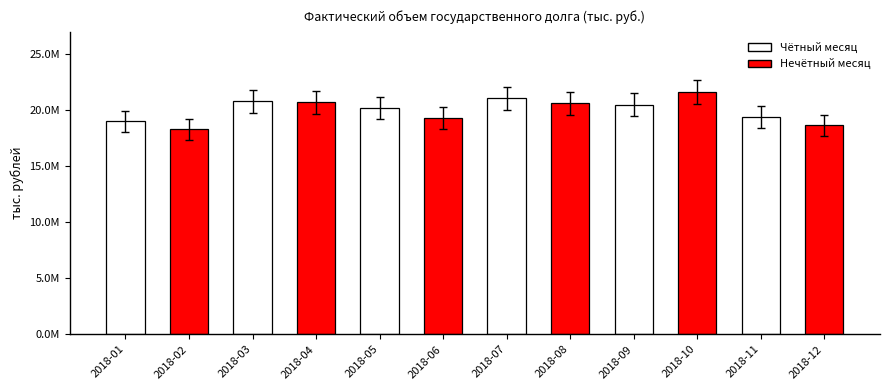

Is it true that the value at 2018-09 is 20482689.8?

True